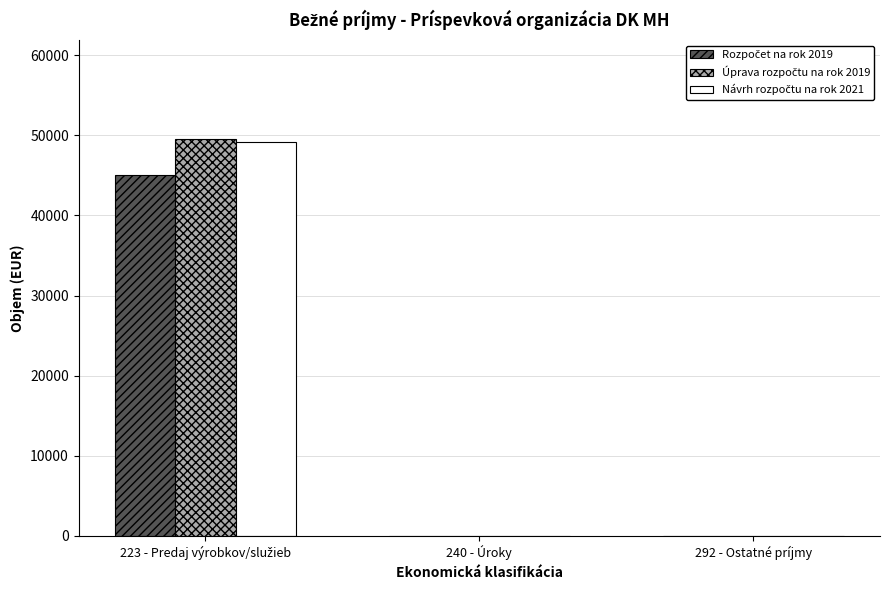

What is the greatest value displayed?

49500